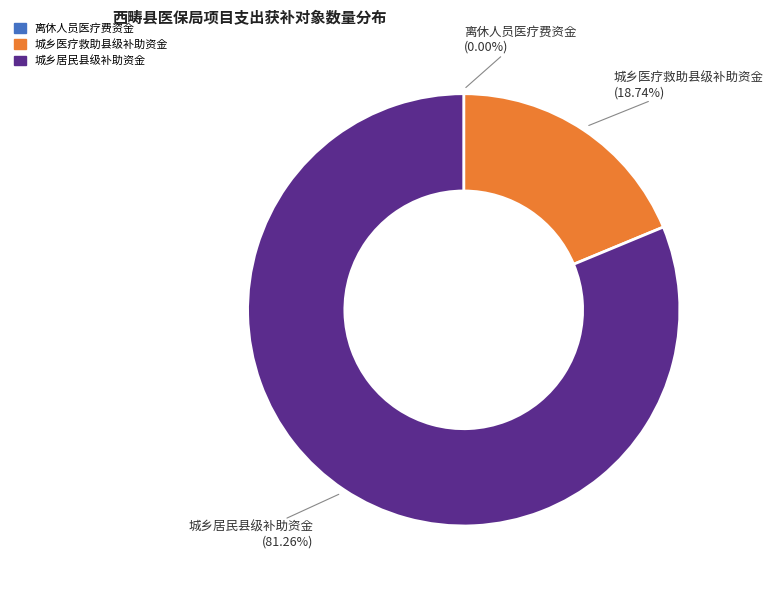

How much of the chart is everything except 城乡居民县级补助资金?

18.7%